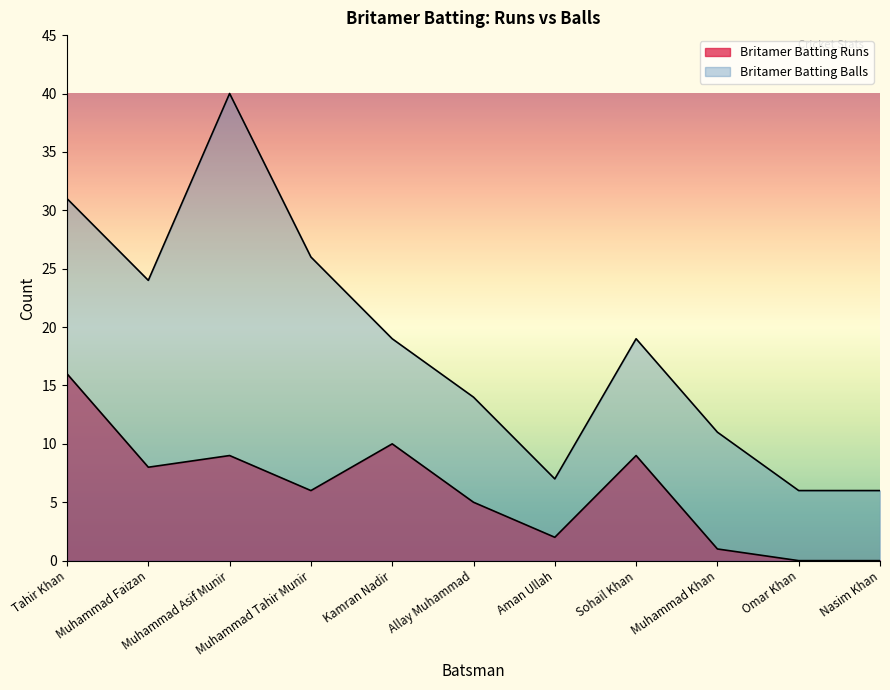

Where does the Britamer Batting Balls series first go above 19?

Tahir Khan